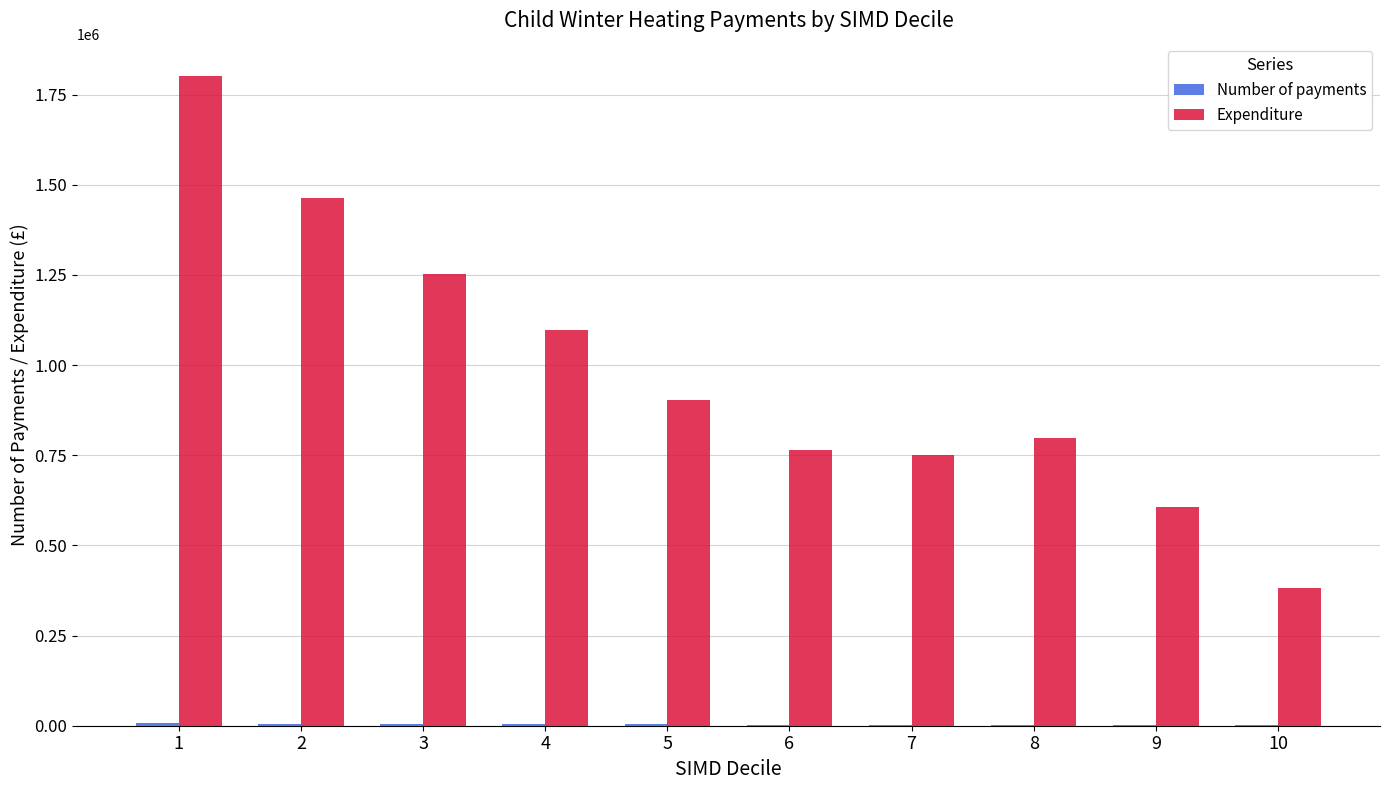

What is the maximum value shown in the chart?

1801000